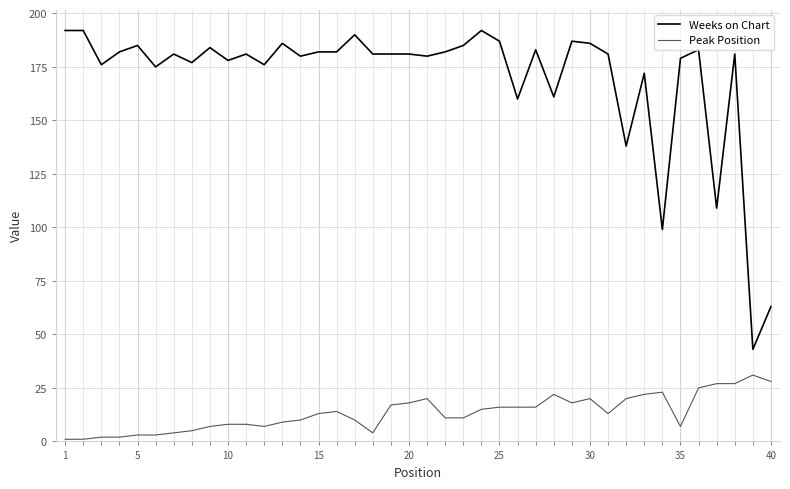

Rank the series by their maximum value, from highest to lowest.

Weeks on Chart, Peak Position